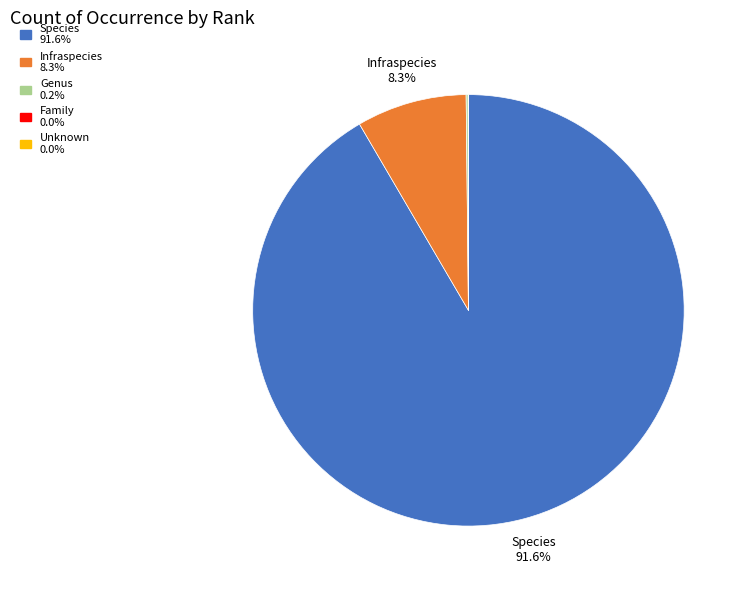

Does any single category account for the majority?

Yes